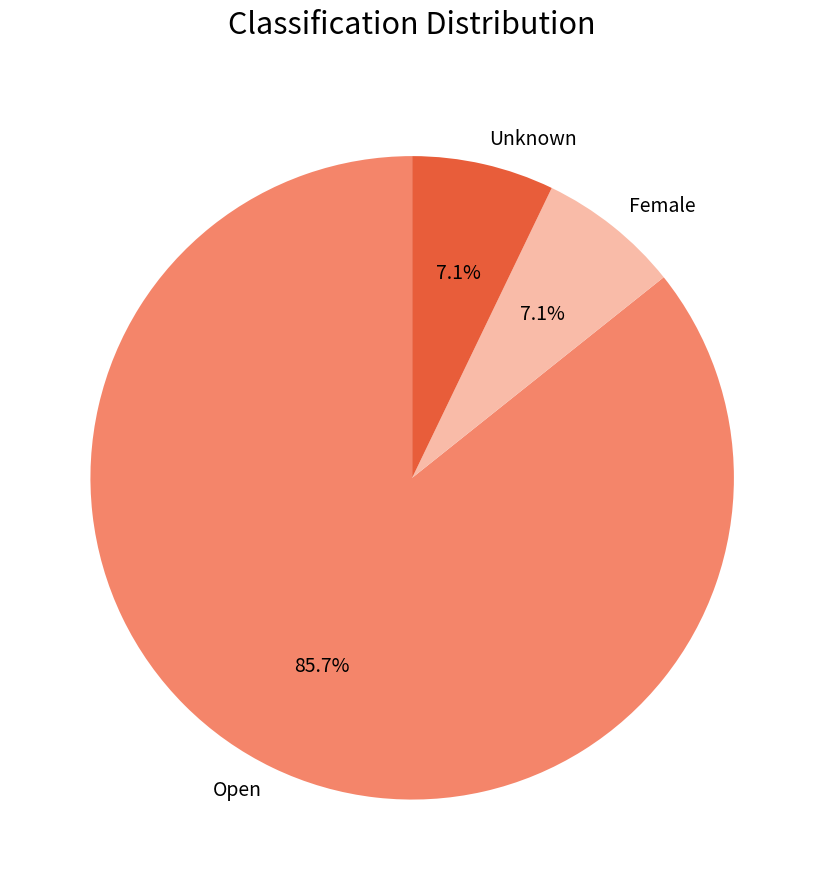

Approximately how many times larger is the value at Female compared to Unknown?

1.0